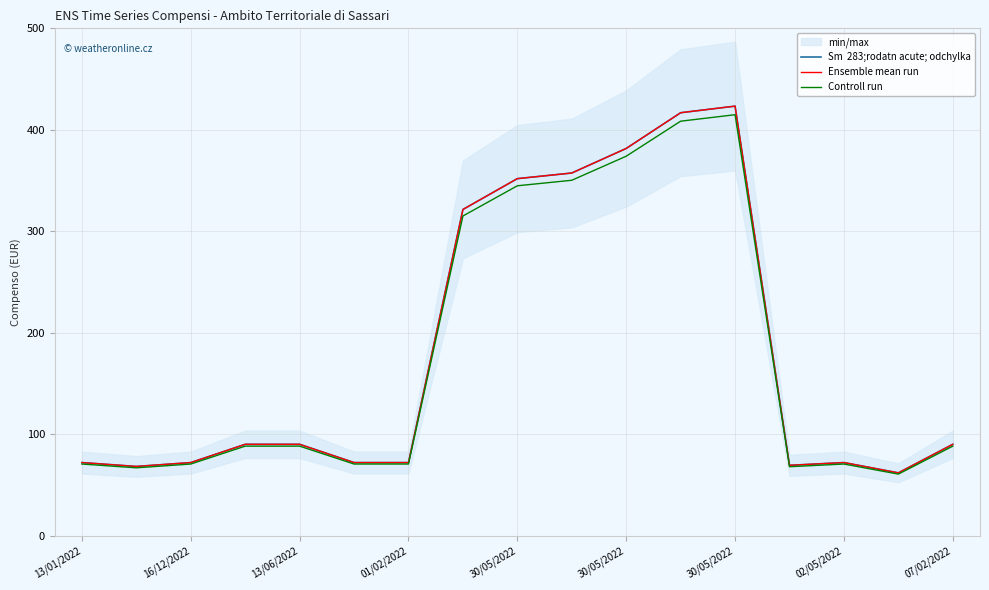

Is this an area chart (filled region under the line)?

No